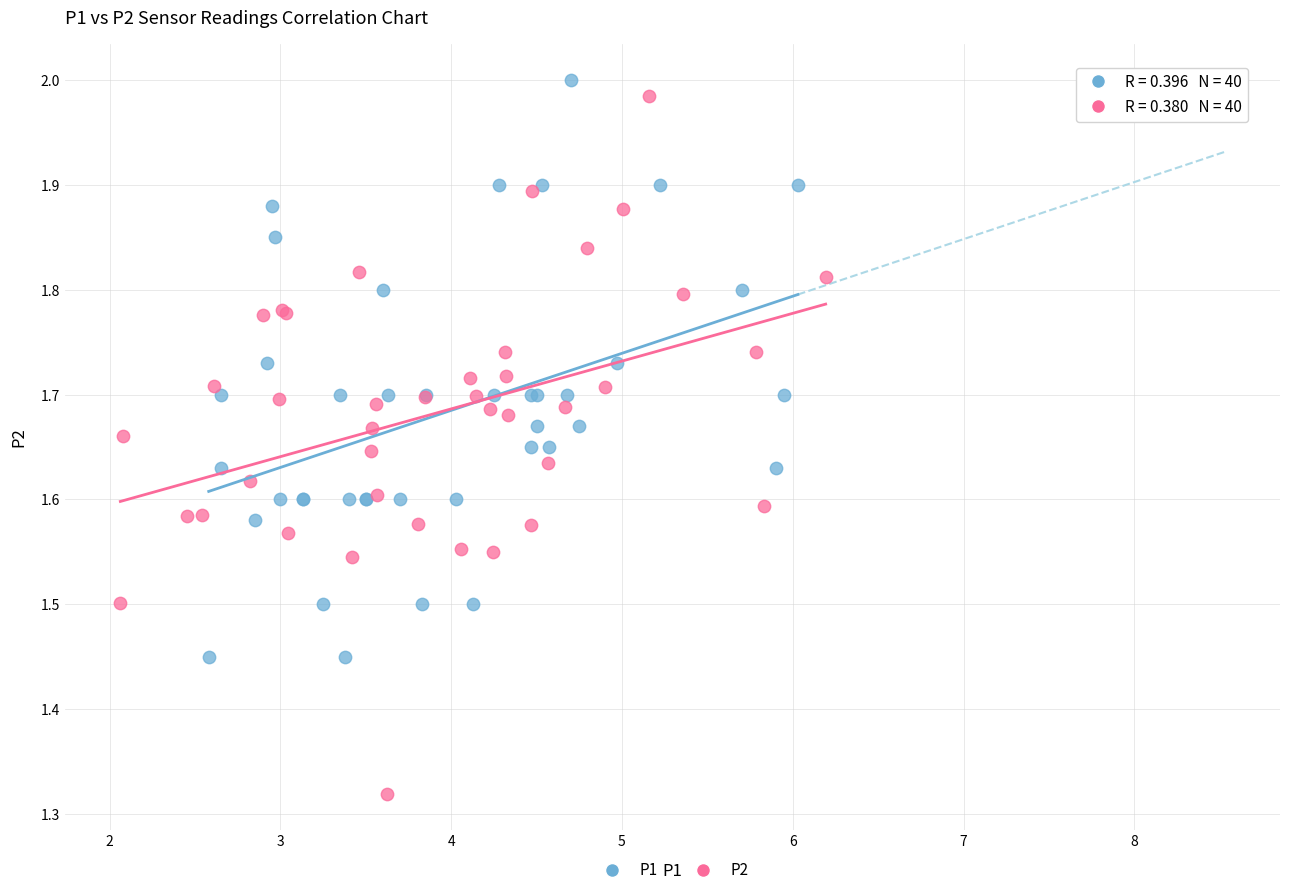

Which series contains the lowest Y value?

P2